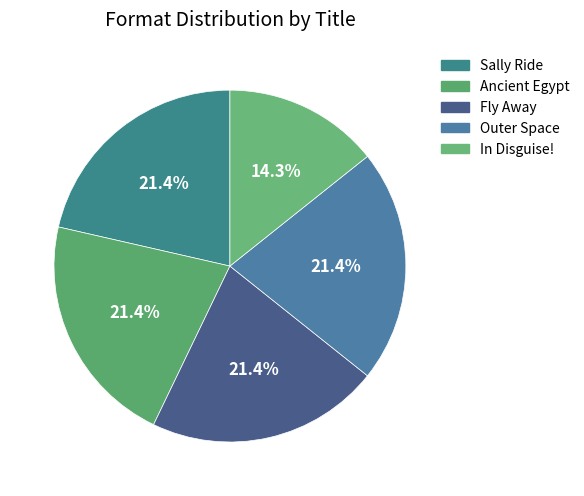

To the nearest percent, what is the combined percentage of Outer Space and Sally Ride?

43%